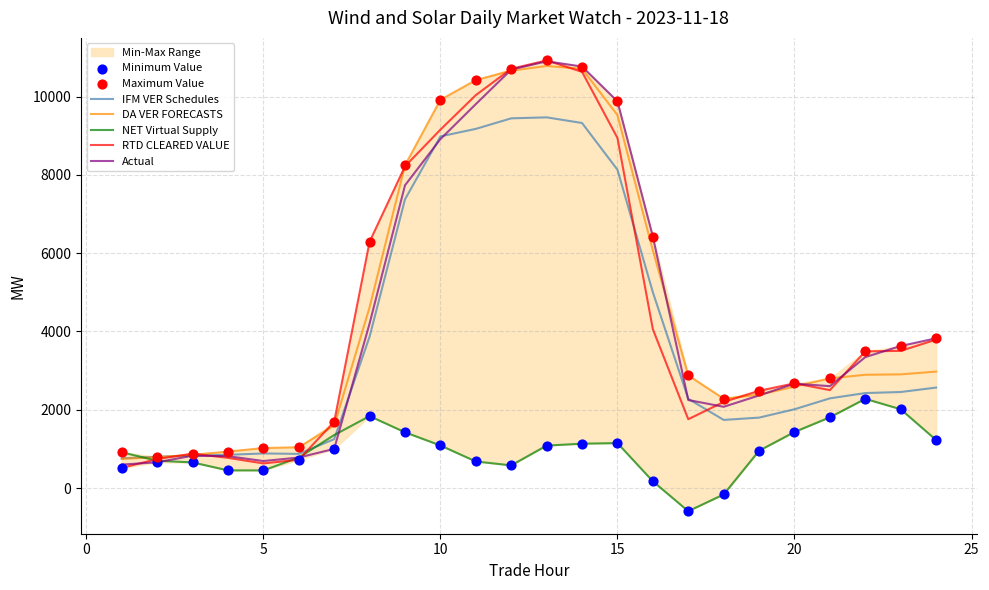

Is the value of NET Virtual Supply at 1 greater than the value of RTD CLEARED VALUE at 8?

No